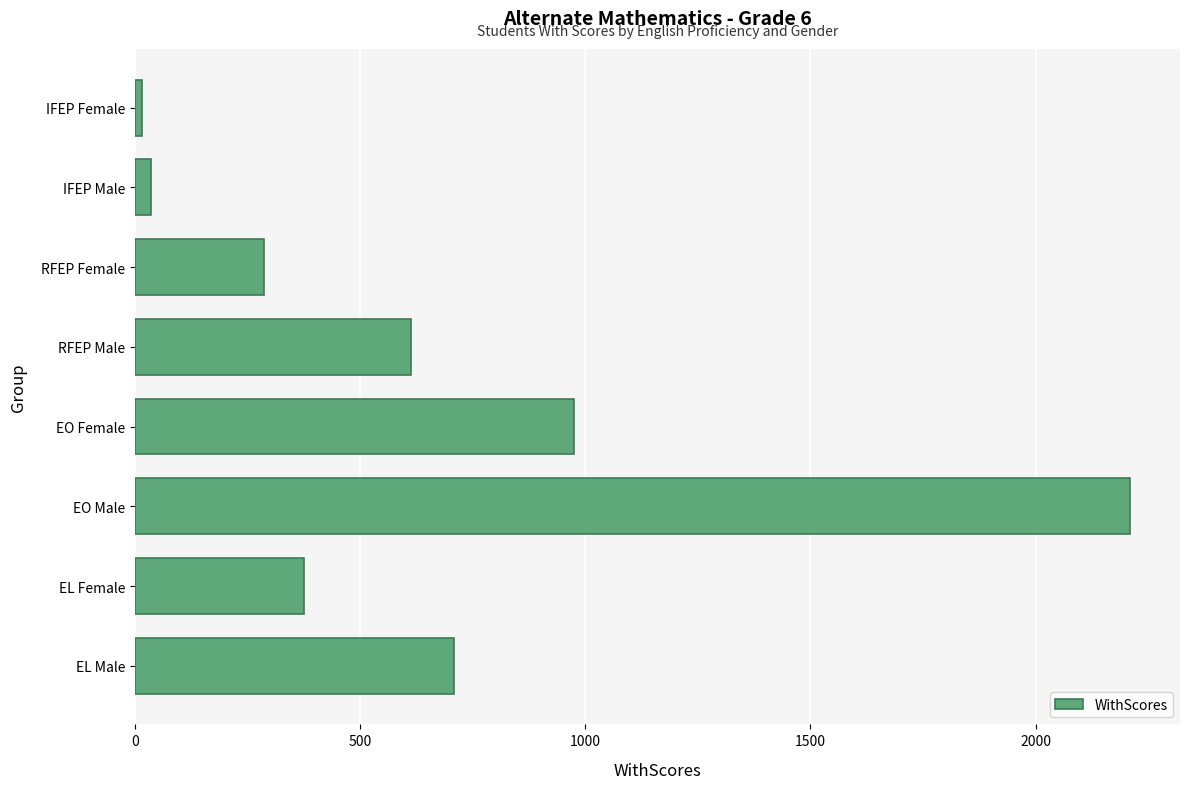

Reading top to bottom, extract all data points from this chart.

IFEP Female=16	IFEP Male=35	RFEP Female=286	RFEP Male=613	EO Female=976	EO Male=2210	EL Female=375	EL Male=709